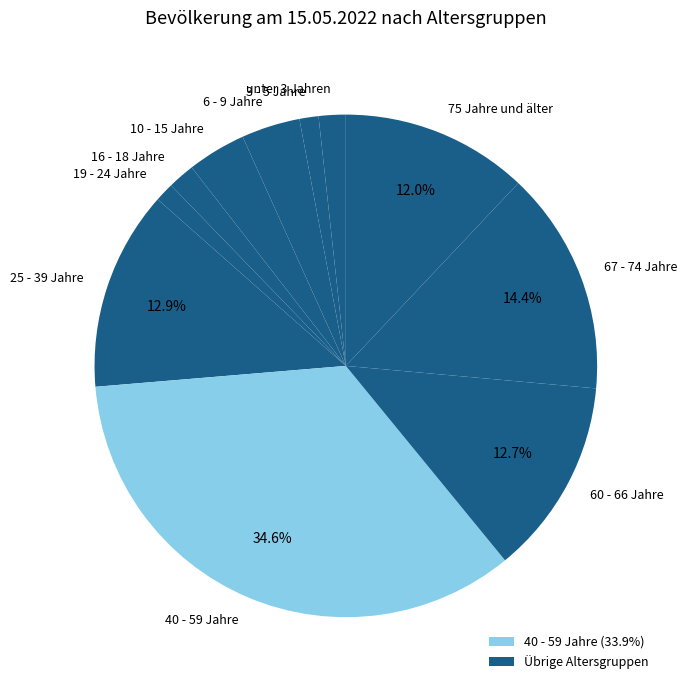

Is the sum of 60 - 66 Jahre and 75 Jahre und älter greater than half?

No